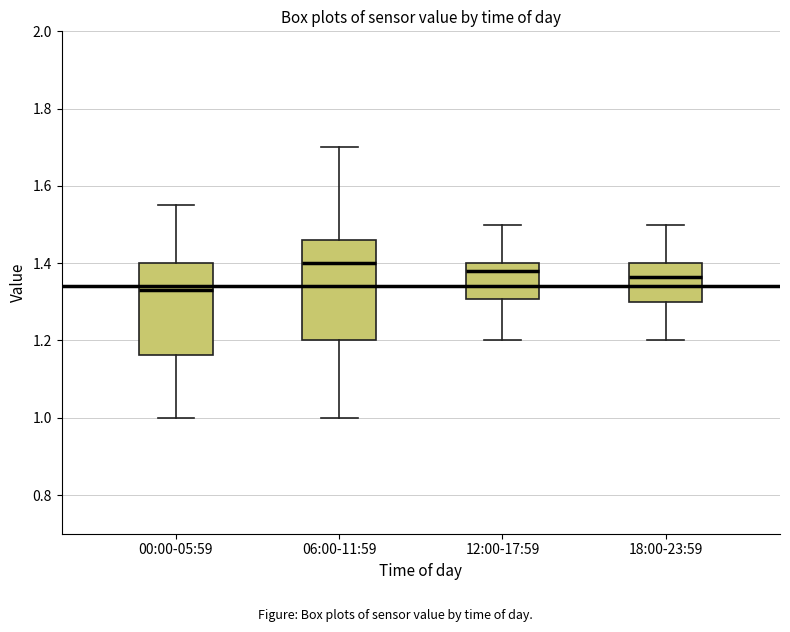

Reading left to right, transcribe this box plot: for each box, give where its median line is, the range the box spans, and where its two whiskers end, as read against the y-axis. The values are not printed on the chart, so give them approximately, as read against the axis.

00:00-05:59: median 1.34, box 1.16 to 1.40, whiskers 1.00 to 1.56
06:00-11:59: median 1.40, box 1.20 to 1.46, whiskers 1.00 to 1.70
12:00-17:59: median 1.38, box 1.30 to 1.40, whiskers 1.20 to 1.50
18:00-23:59: median 1.36, box 1.30 to 1.40, whiskers 1.20 to 1.50